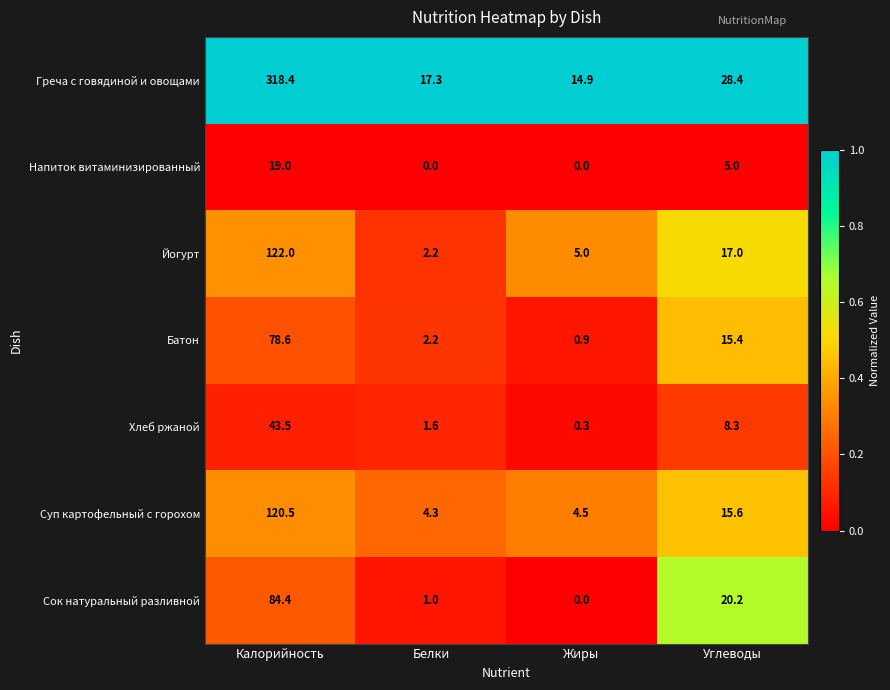

What is the maximum value shown in the chart?

318.4